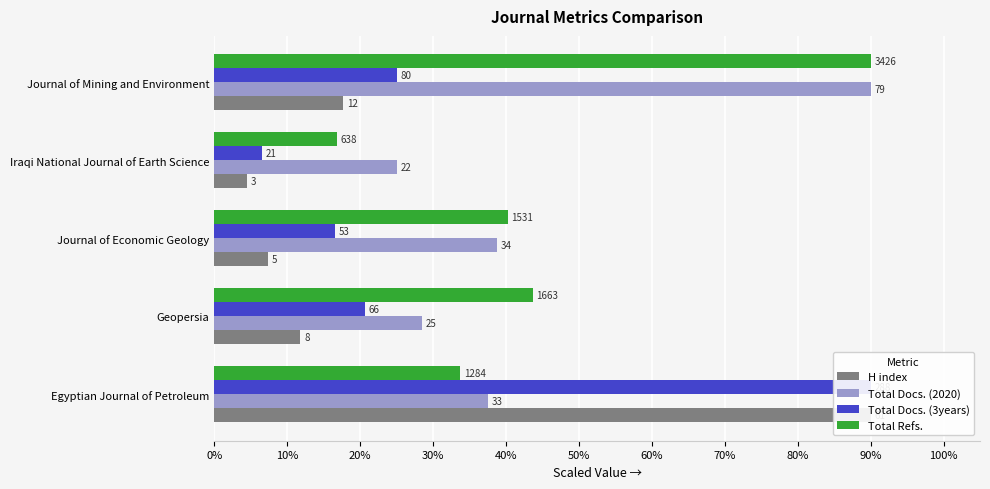

What is the difference between the second highest and second lowest values in the Total Refs. series?

10.0